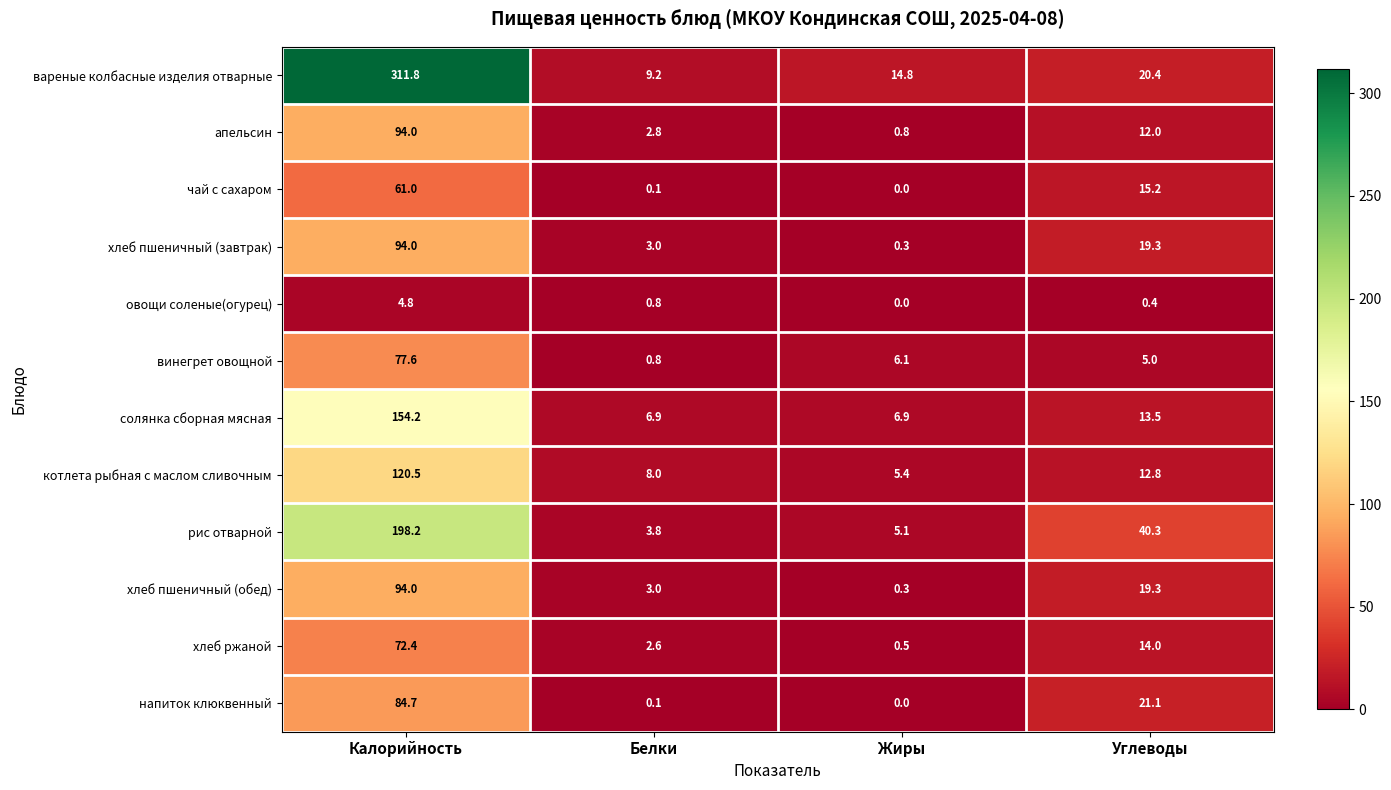

What is the difference between the хлеб пшеничный (завтрак) values at Углеводы and Жиры?

19.0